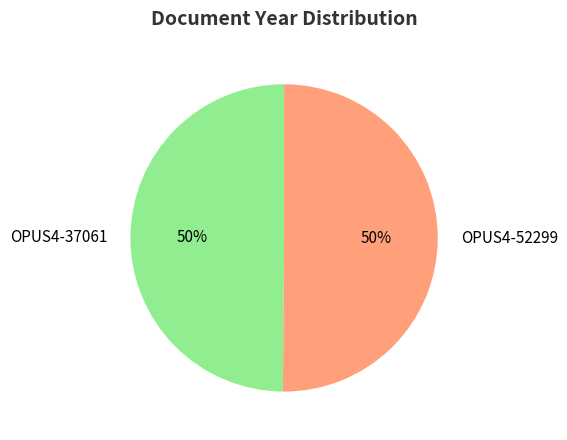

The OPUS4-52299 slice represents 38% of the pie. True or false?

False